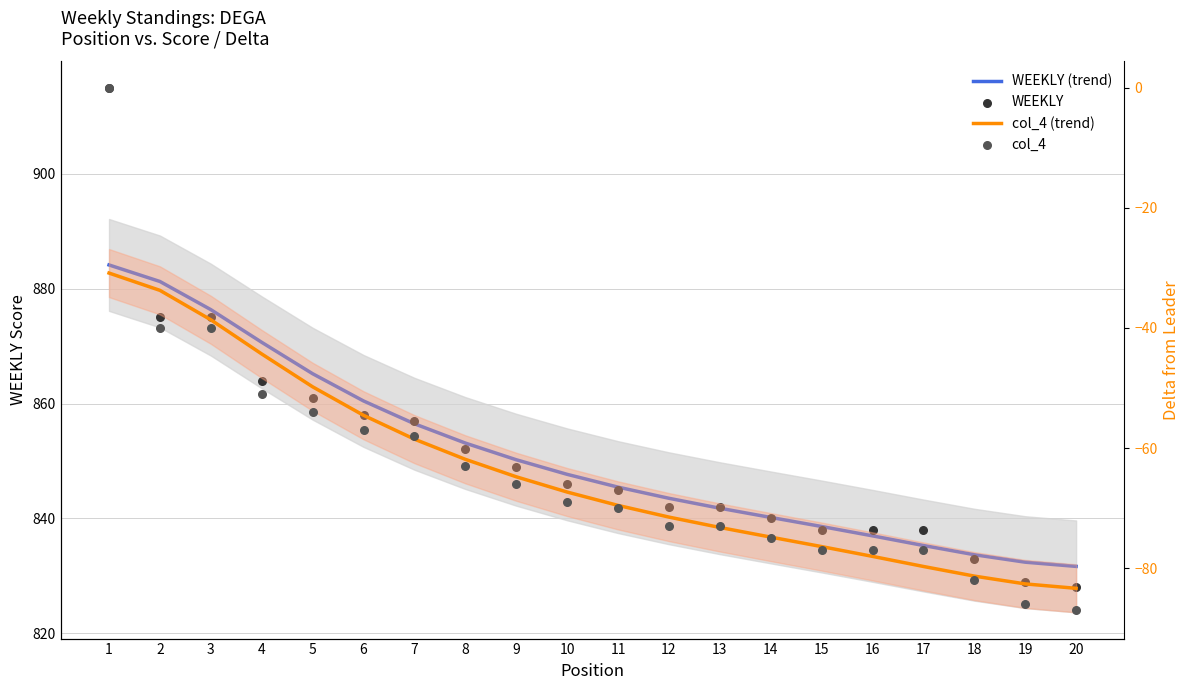

Which series contains the lowest Y value?

col_4